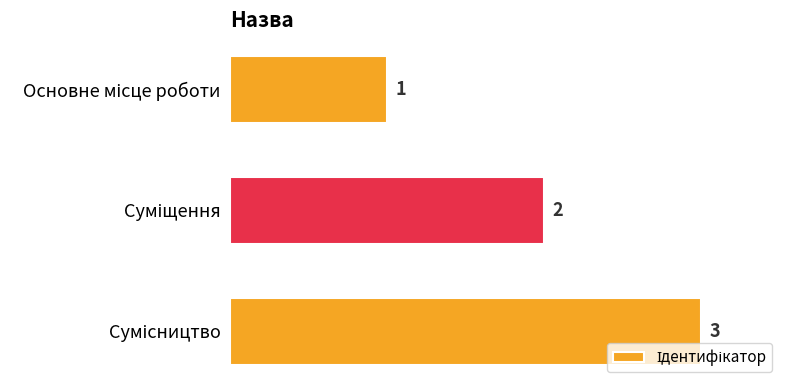

Count the values in the range 1 to 3.

3